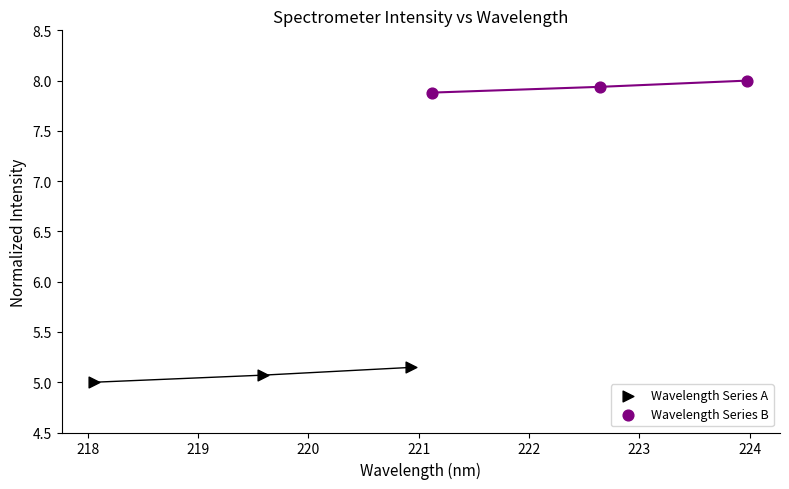

Which series has the widest spread of Y values?

Wavelength Series A